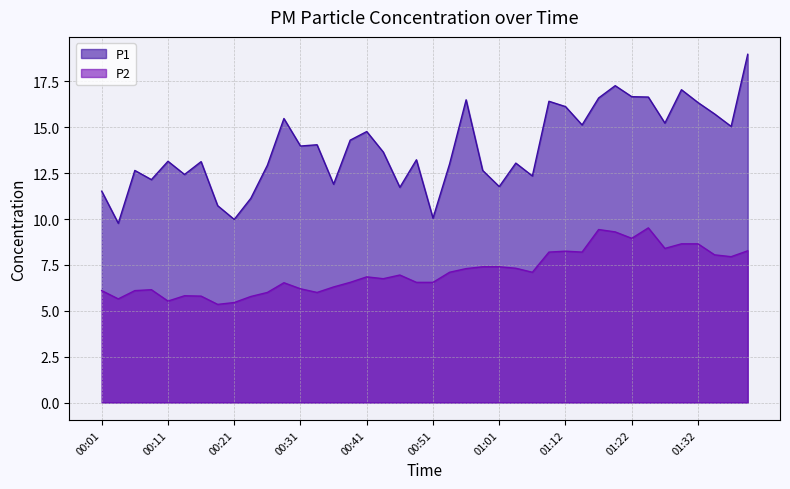

What is the maximum value for P1?

19.0